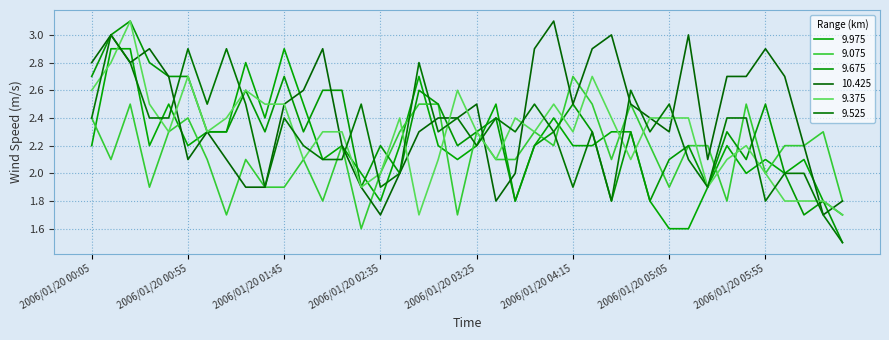

Does the chart have visible grid lines?

Yes